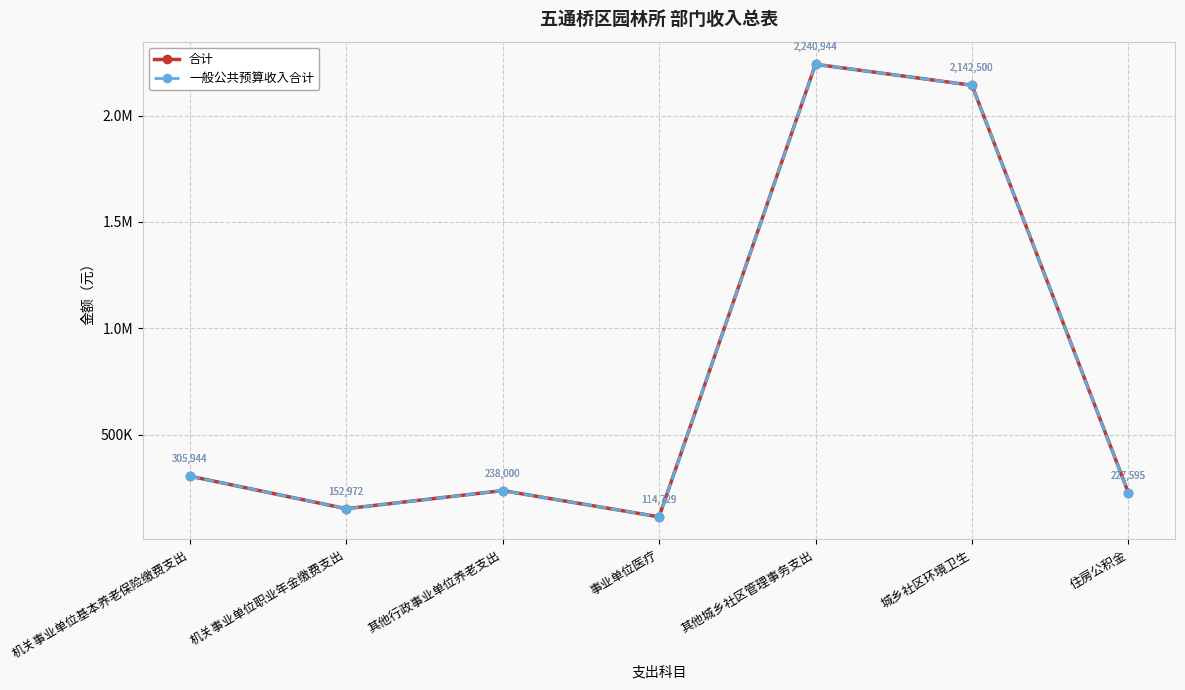

What position from the left is 城乡社区环境卫生?

6